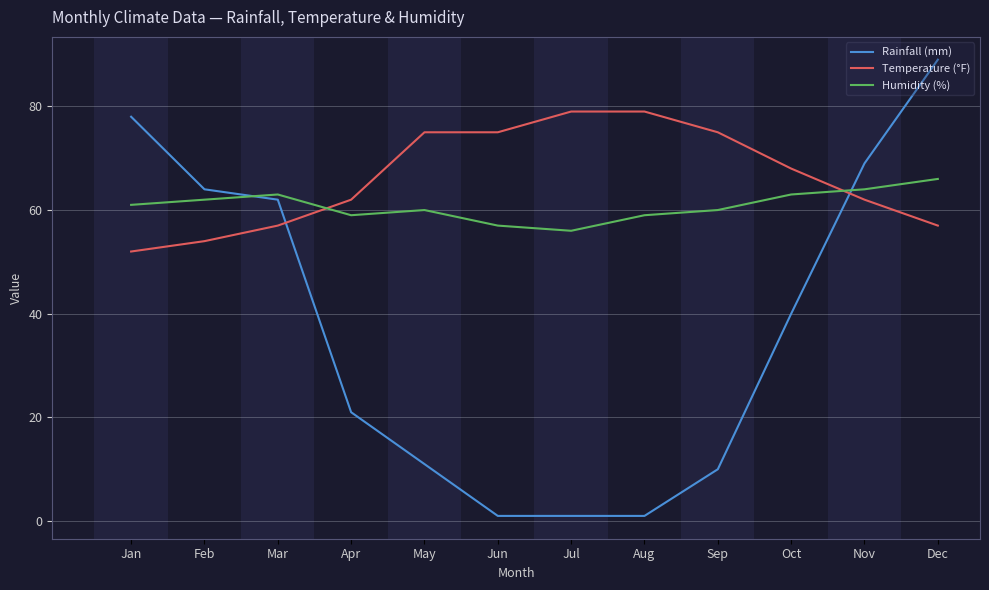

True or false: Temperature (°F) and Humidity (%) cross at least once.

True